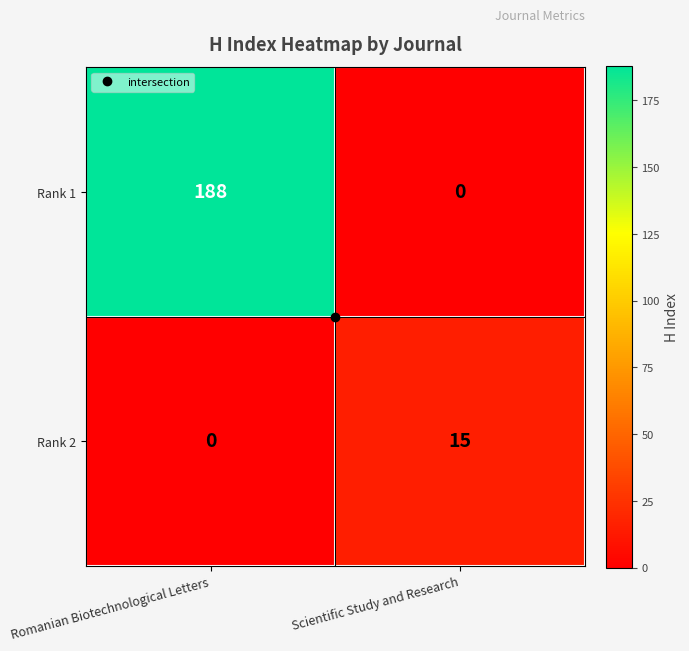

At which category is the sum across all series the highest?

Romanian Biotechnological Letters